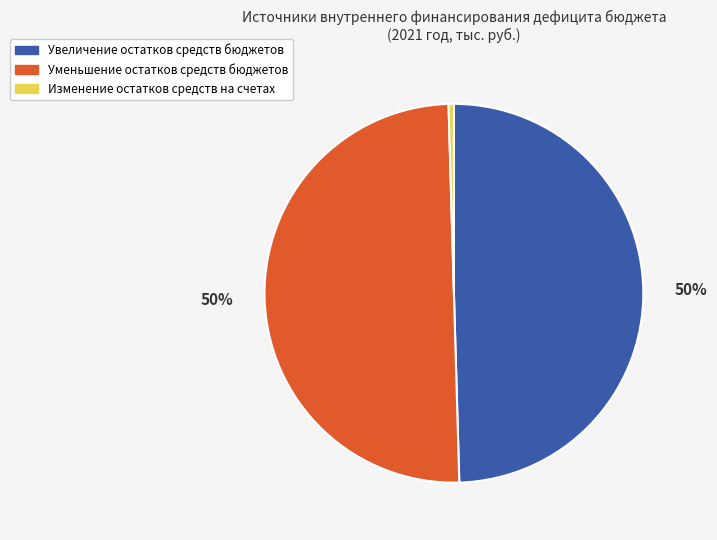

To the nearest percent, what is the difference between the largest and smallest slice percentages?

50%